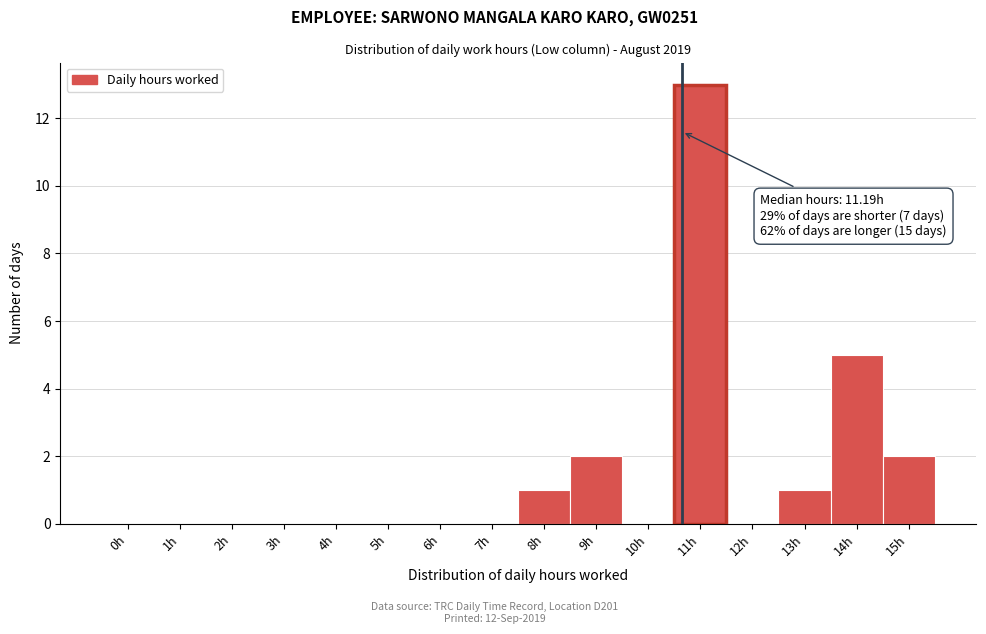

Reading right to left, extract all data points from this chart.

15h=2	14h=5	13h=1	12h=0	11h=13	10h=0	9h=2	8h=1	7h=0	6h=0	5h=0	4h=0	3h=0	2h=0	1h=0	0h=0